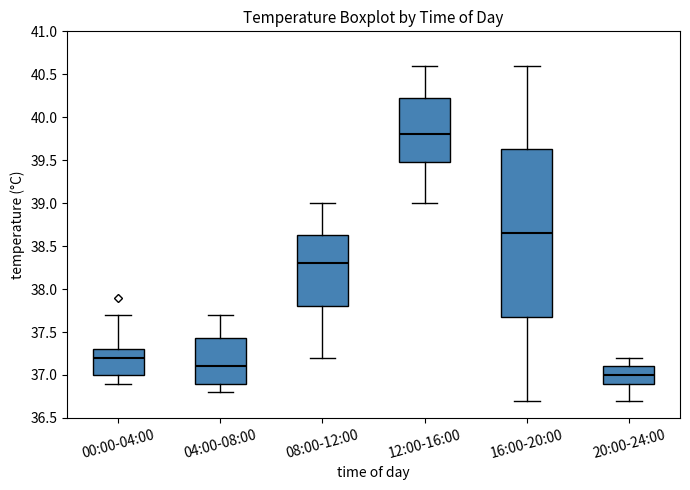

Where does the upper whisker of the box for 04:00-08:00 end on the y-axis? The values are not printed on the chart, so give them approximately, as read against the axis.

37.70